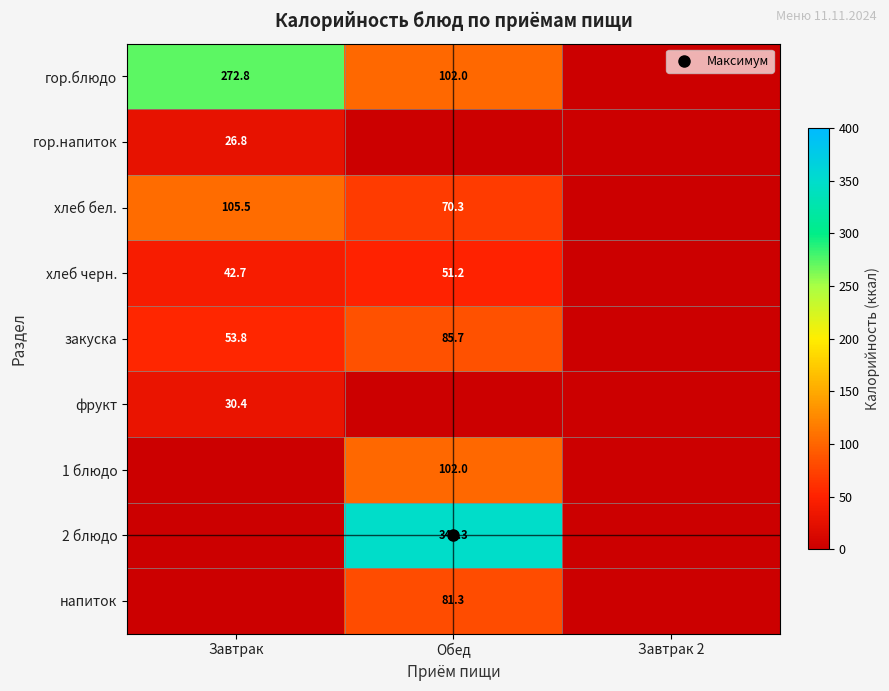

List the series in order of their peak value, lowest first.

гор.напиток, фрукт, хлеб черн., напиток, закуска, 1 блюдо, хлеб бел., гор.блюдо, 2 блюдо